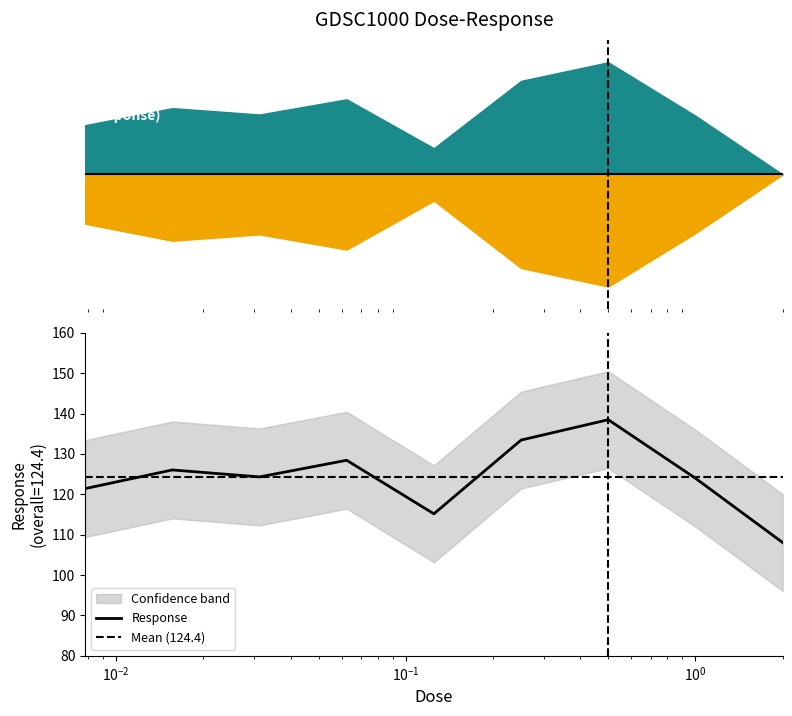

Between 0.0625 and 1.0, which is larger?

0.0625